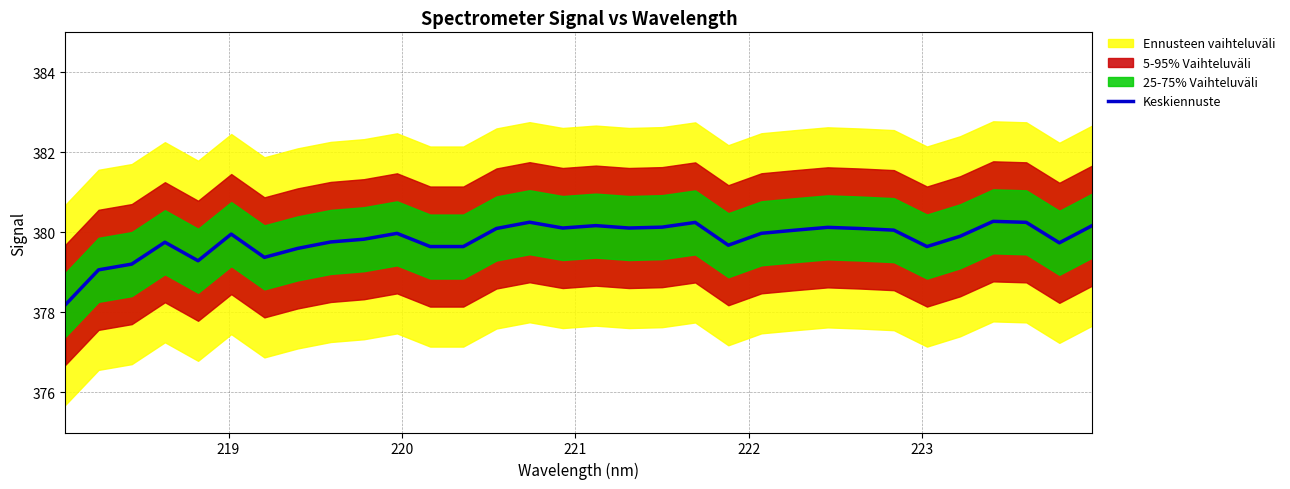

Reading right to left, transcribe all the data shown in this chart.

380.2	379.7	380.3	380.3	379.9	379.6	380.1	380.1	380.1	380.1	380.0	379.7	380.2	380.1	380.1	380.2	380.1	380.3	380.1	379.6	379.6	380.0	379.8	379.8	379.6	379.4	380.0	379.3	379.8	379.2	379.1	378.2